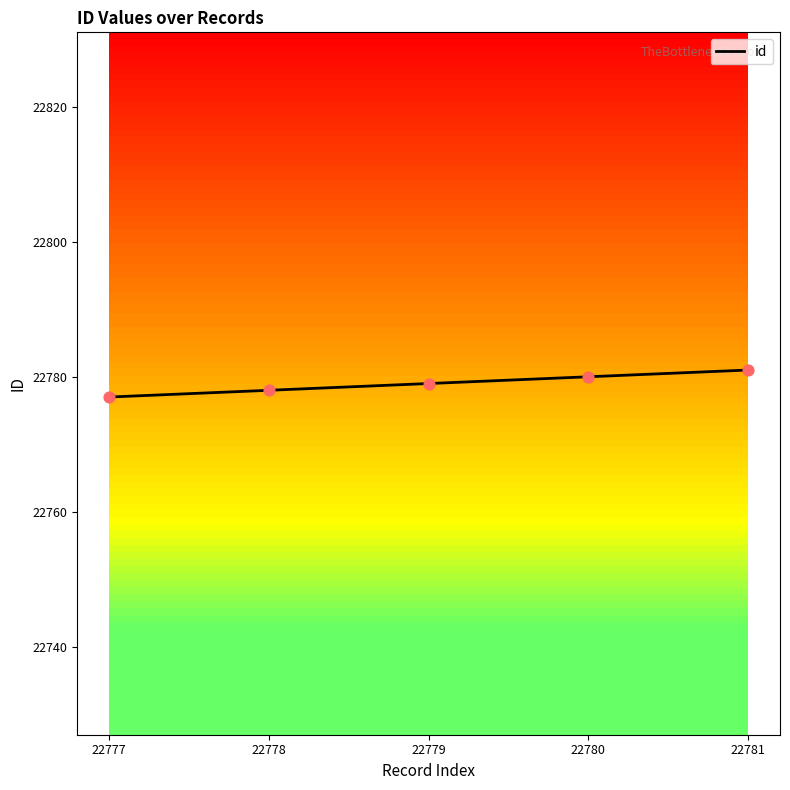

What is the ratio of the value at 22780 to the value at 22777?

1.0